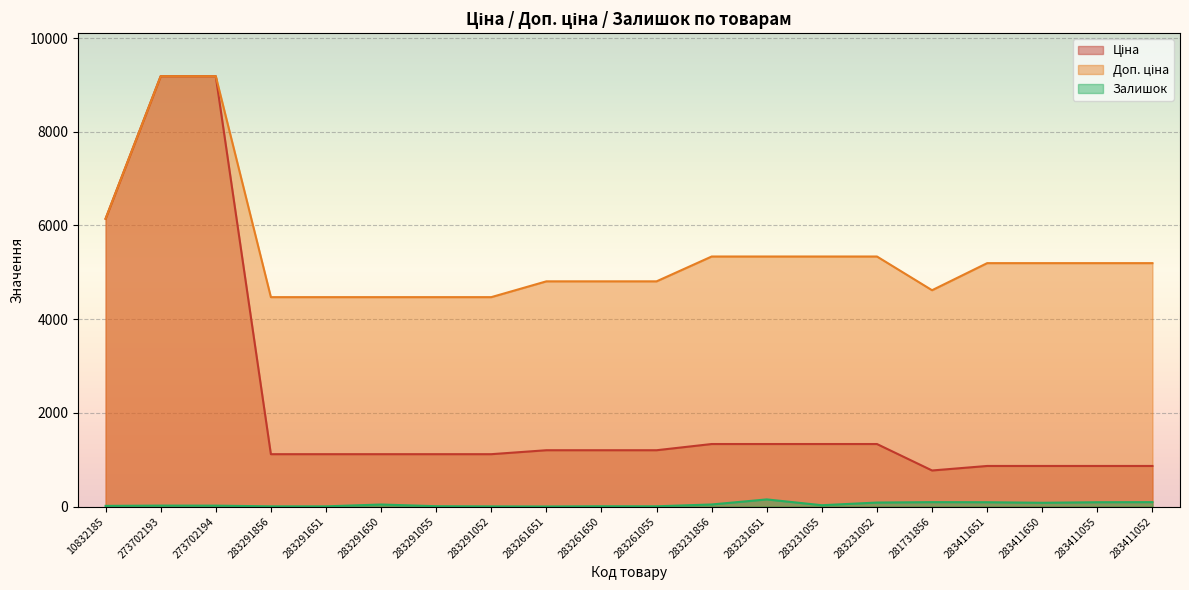

Is it true that Ціна equals 14085.5 at 273702193?

False